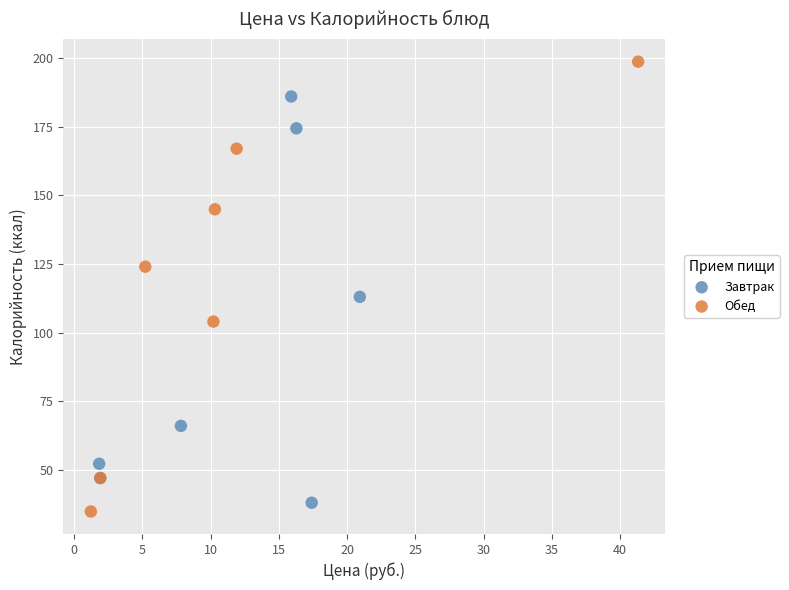

Which series has the widest spread of Y values?

Обед